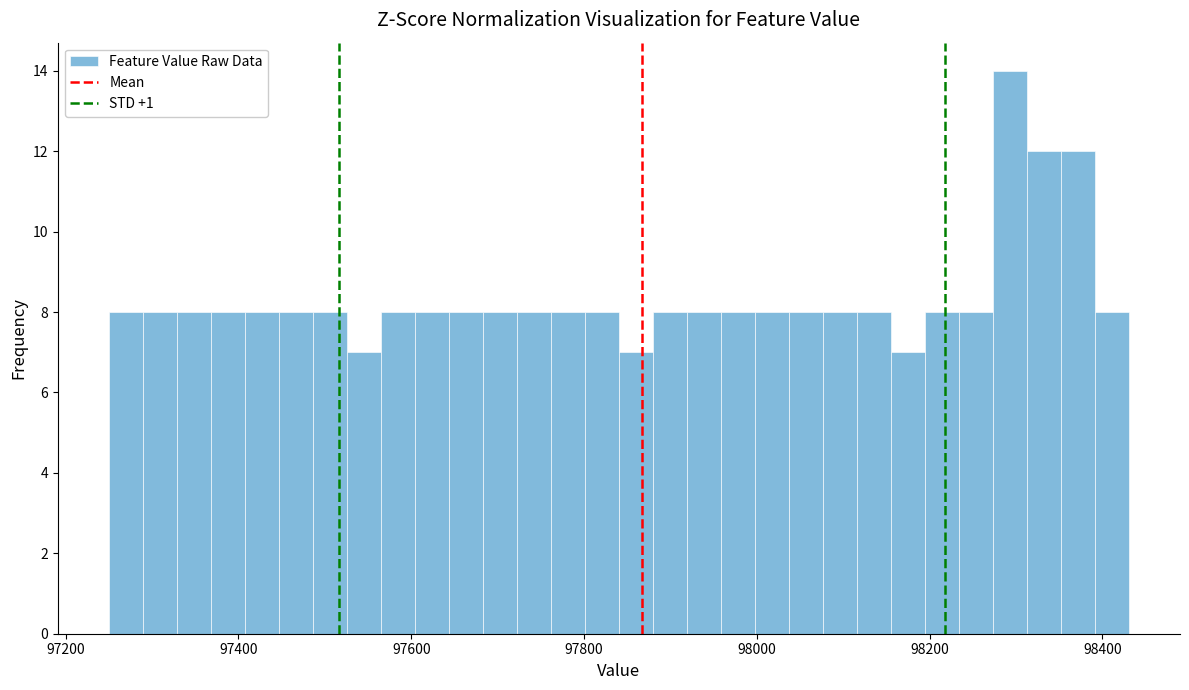

Around what value on the x-axis is the tallest bar? Give the approximate position of its centre, as read against the axis.

98300